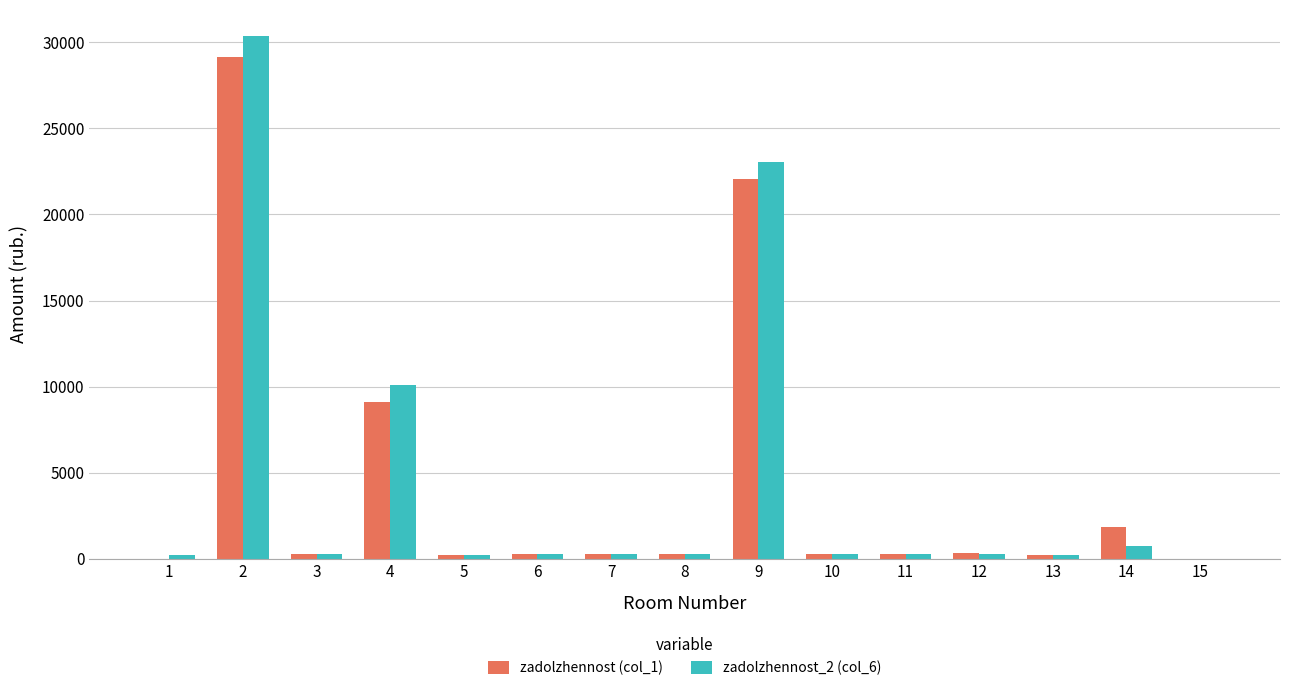

What are all the series names shown in the legend?

zadolzhennost (col_1), zadolzhennost_2 (col_6)